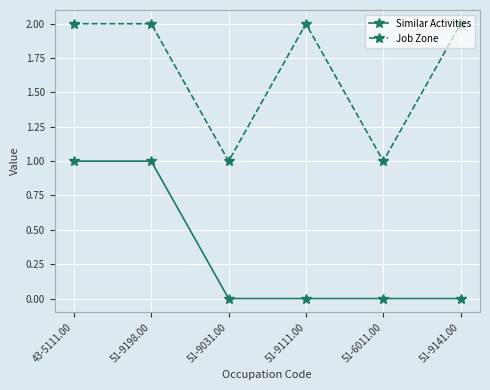

Reading right to left, transcribe all the data shown in this chart.

Similar Activities: 51-9141.00=0	51-6011.00=0	51-9111.00=0	51-9031.00=0	51-9198.00=1	43-5111.00=1
Job Zone: 51-9141.00=2	51-6011.00=1	51-9111.00=2	51-9031.00=1	51-9198.00=2	43-5111.00=2